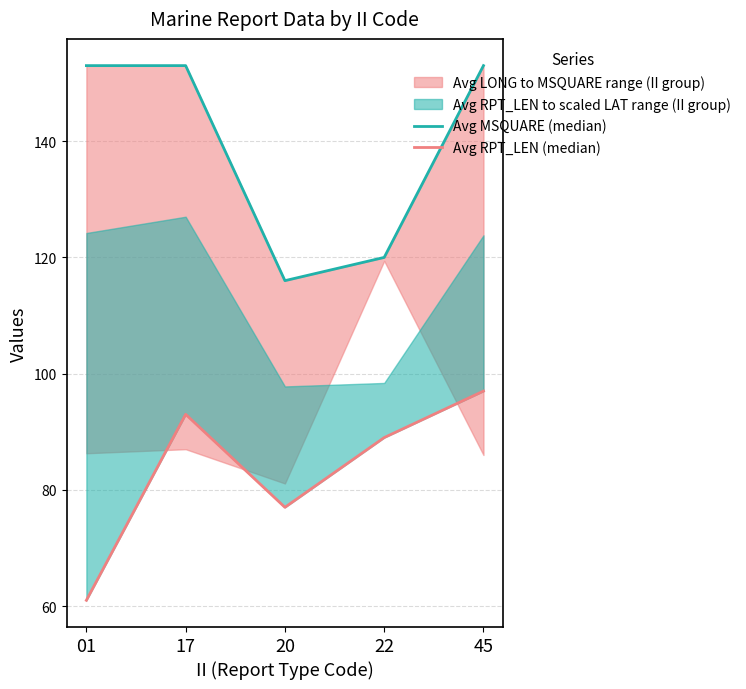

How many lines are shown in the chart?

2